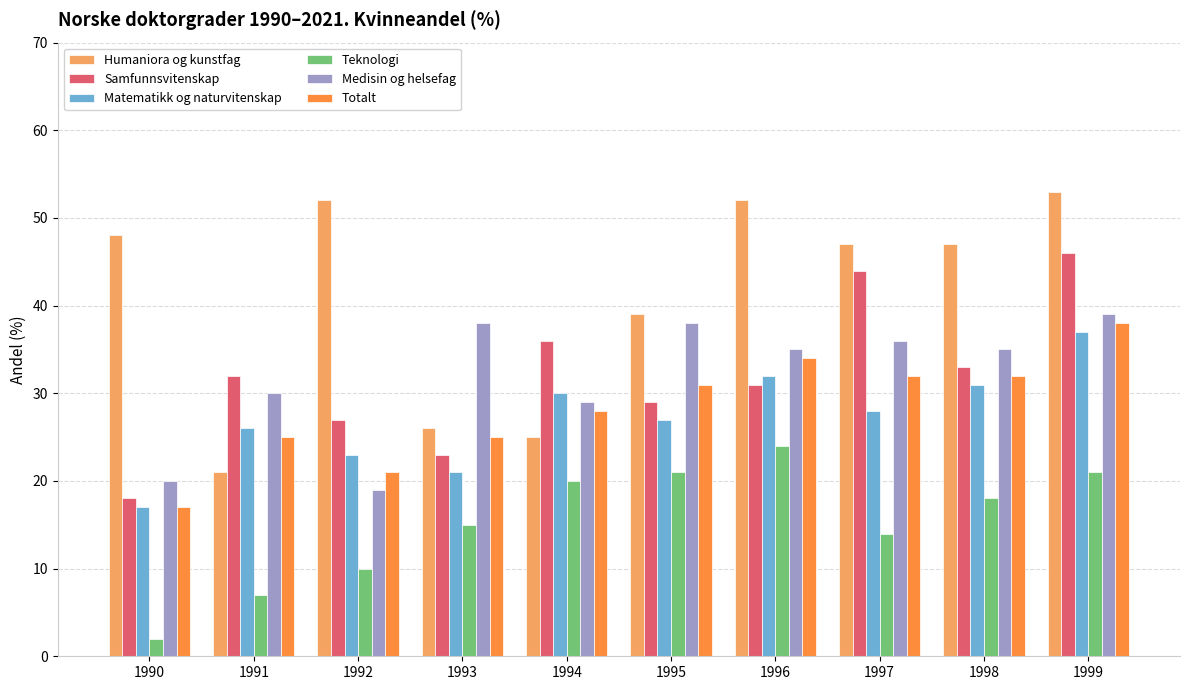

At which category is the sum across all series the highest?

1999